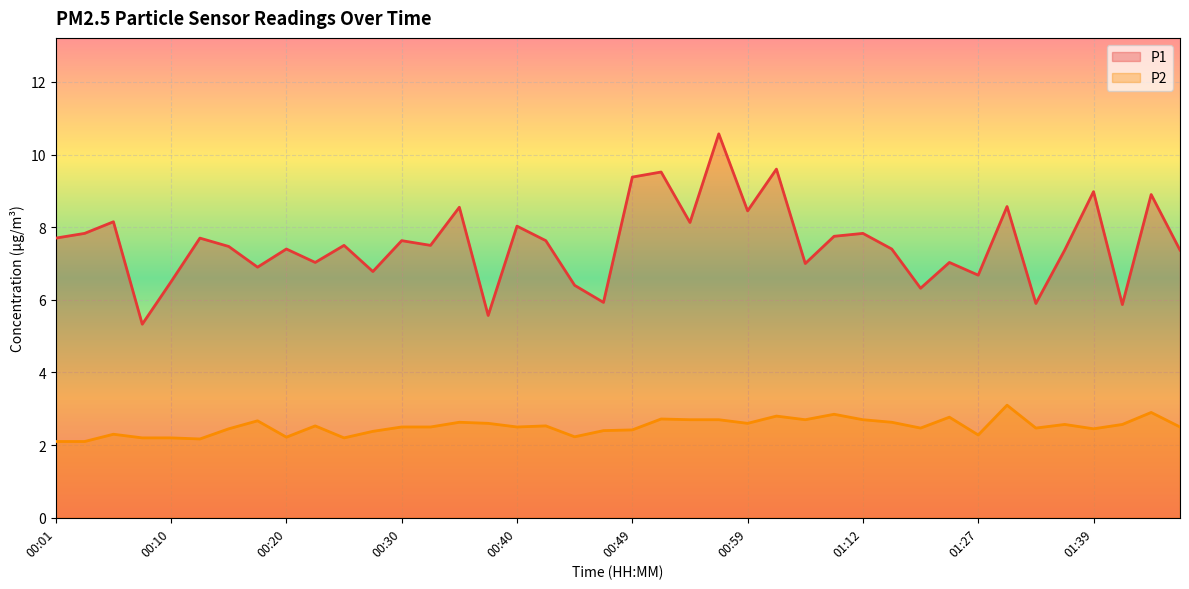

Where does the P1 series first go above 7?

00:01